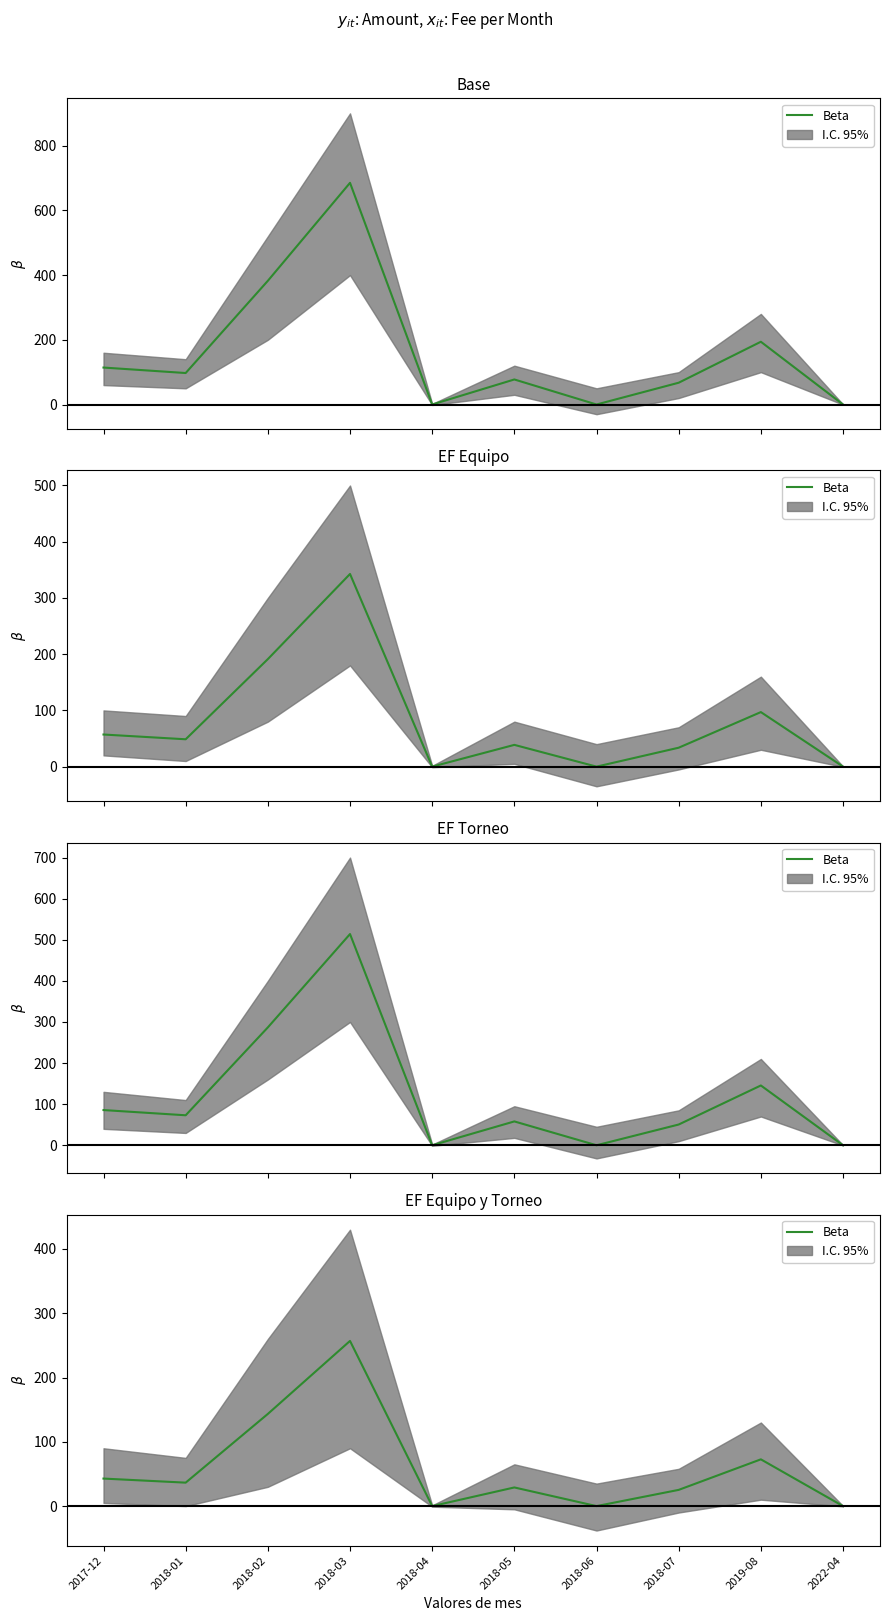

List the labels in order of value, smallest first.

2018-06, 2022-04, 2018-04, 2018-07, 2018-05, 2018-01, 2017-12, 2019-08, 2018-02, 2018-03